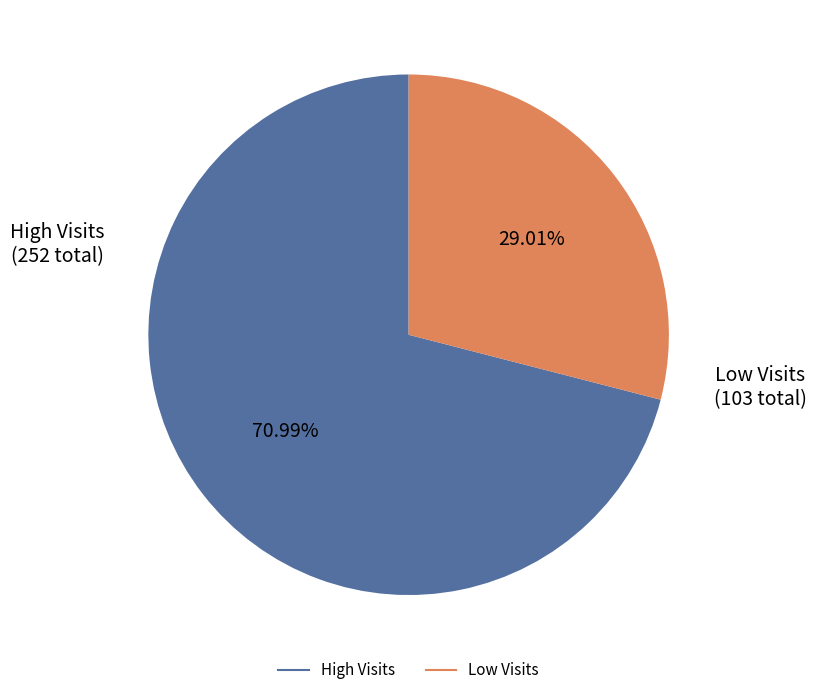

Is there any slice that represents more than half of the pie?

Yes